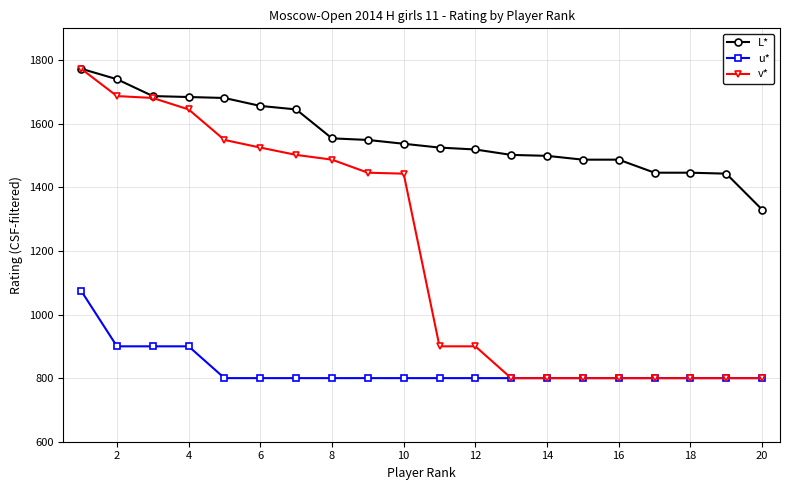

True or false: L* and u* cross at least once.

False